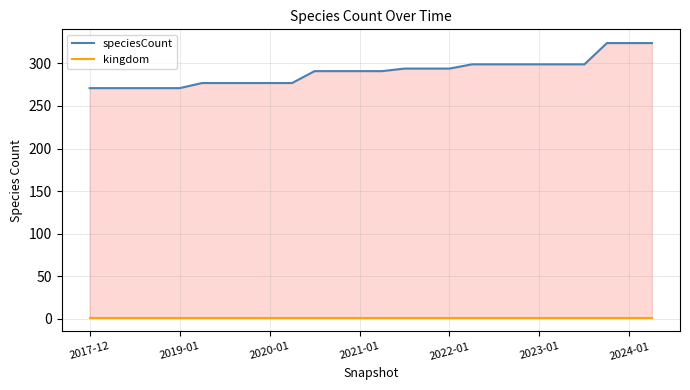

True or false: speciesCount and kingdom cross at least once.

False